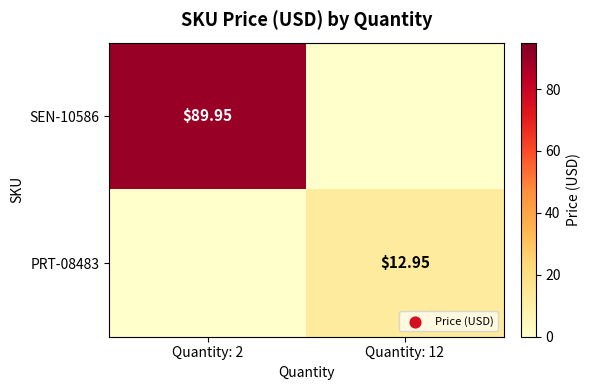

At Quantity: 2, list the series in order from smallest to largest.

PRT-08483, SEN-10586